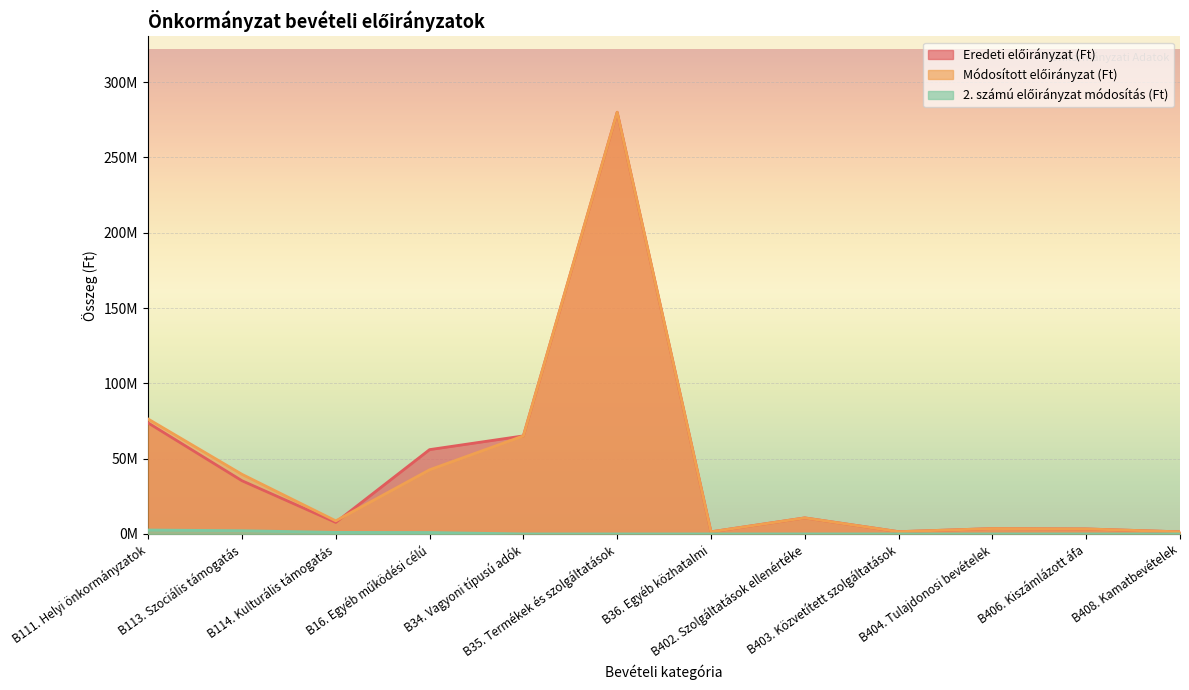

What is the sum of all 2. számú előirányzat módosítás (Ft) values?

6700586.0